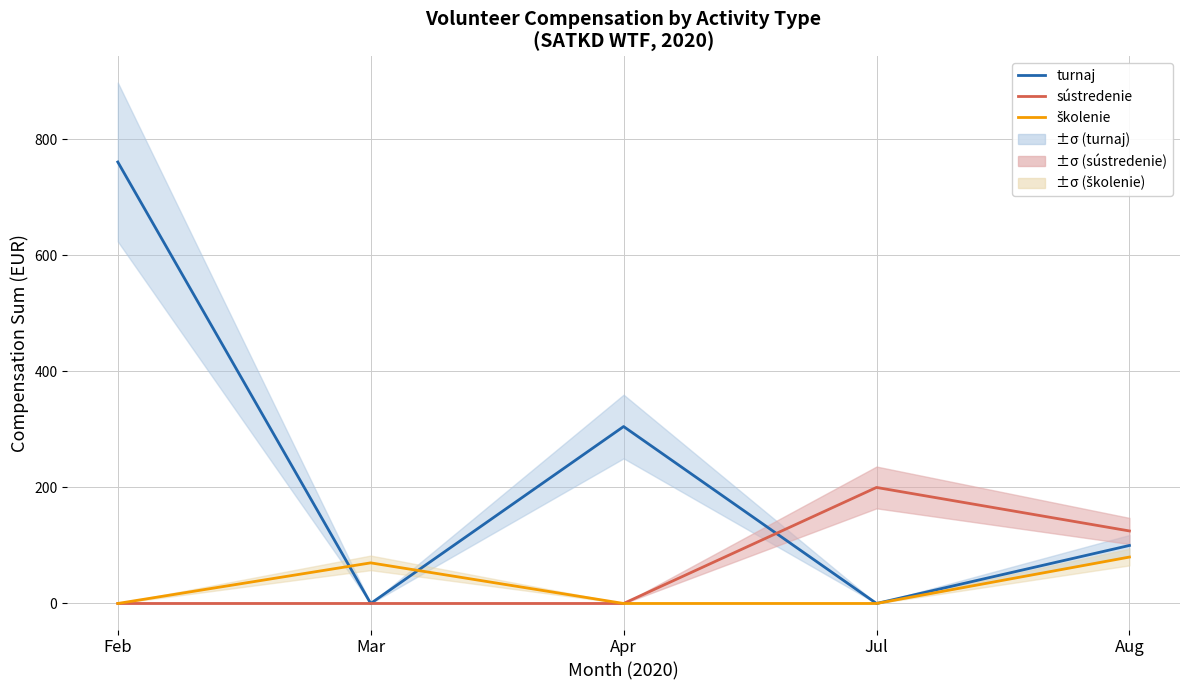

After their last crossing, which series has the higher values: školenie or turnaj?

turnaj